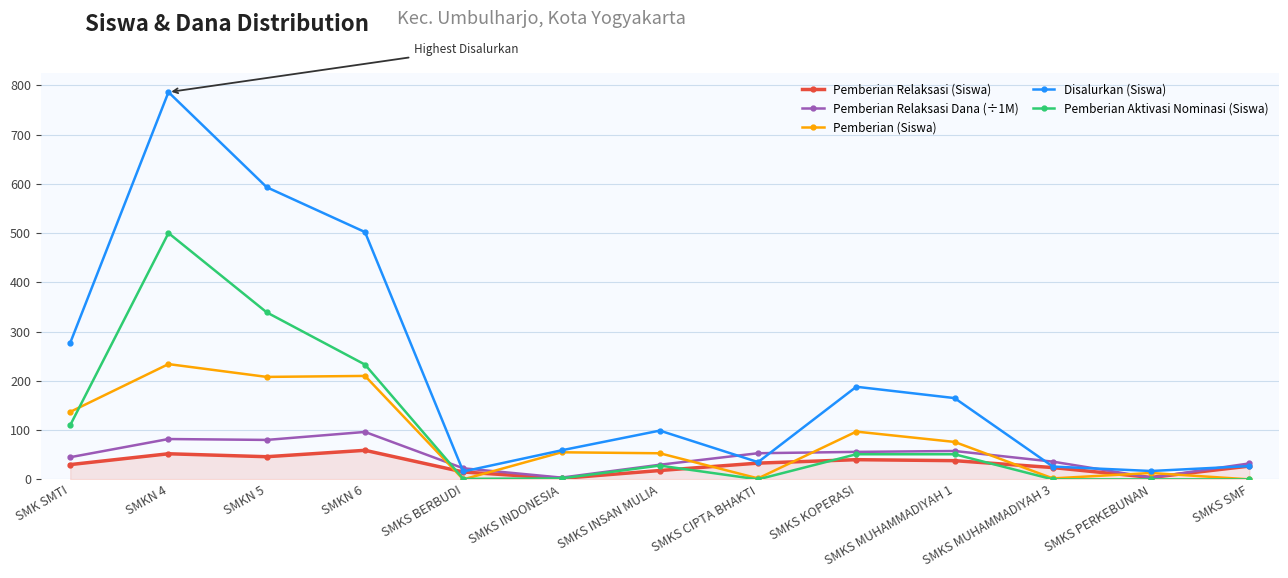

What is the value of the Pemberian (Siswa) point at the 1st from the left?

137.0